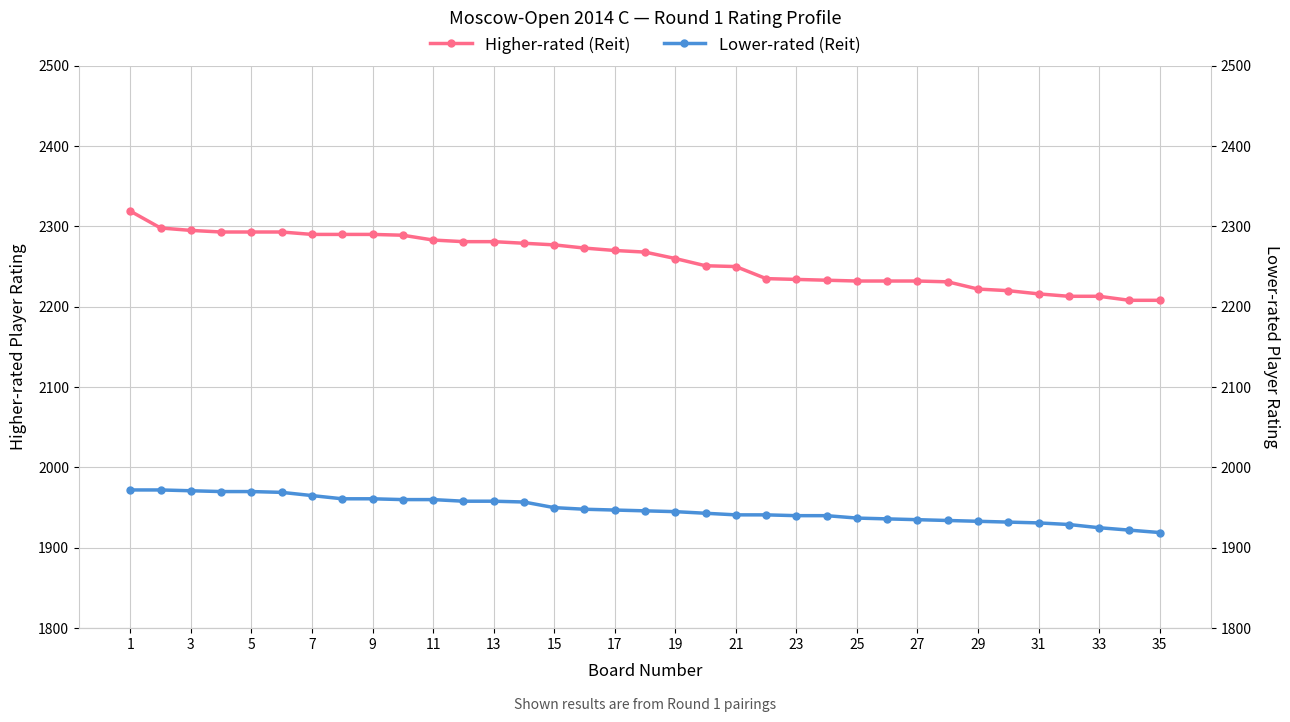

What is the lowest value of the Higher-rated (Reit) series?

2208